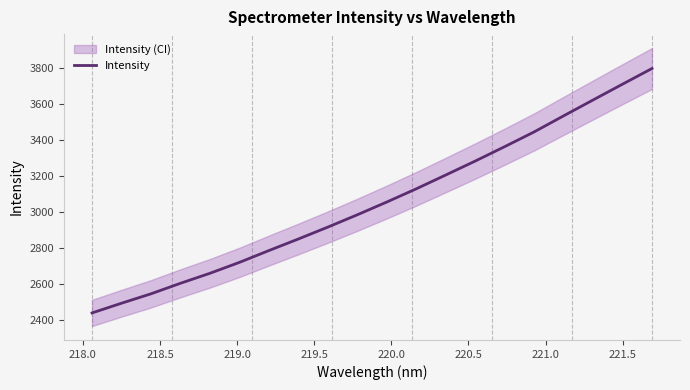

What is the difference between the second highest and minimum values?

1273.5